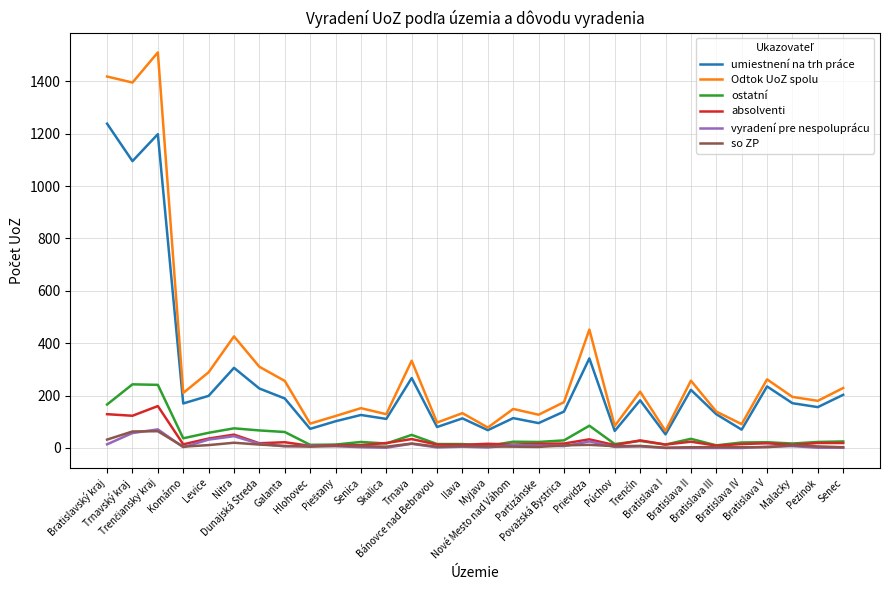

Which series has the widest spread of values?

Odtok UoZ spolu